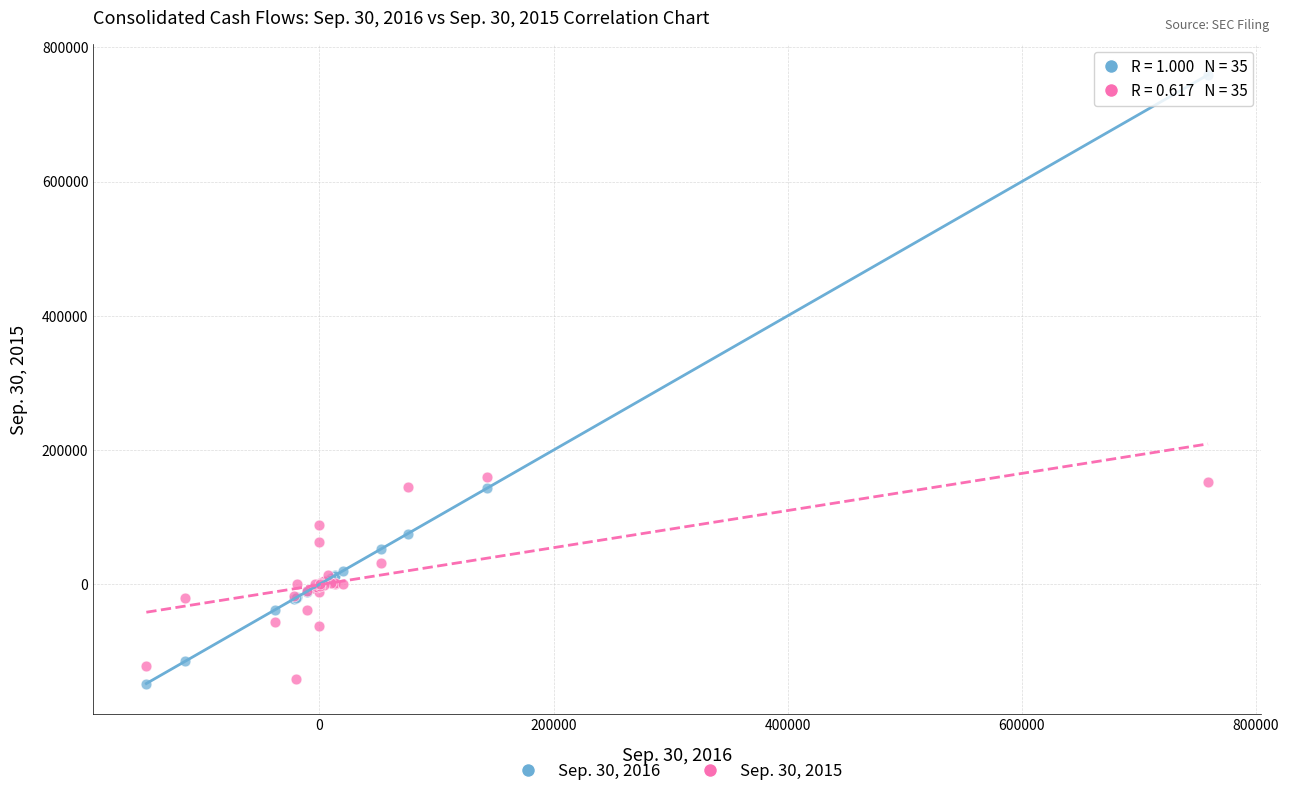

Which series has the largest Y range (max minus min)?

Sep. 30, 2016